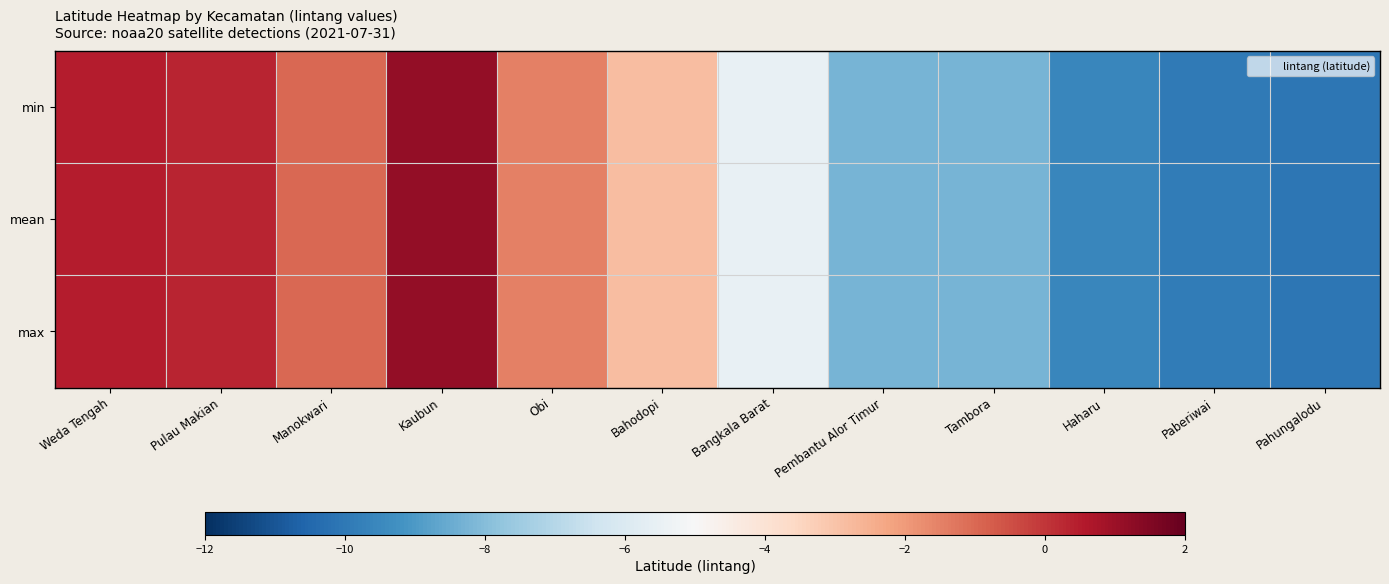

List the series in order of their peak value, lowest first.

min, mean, max